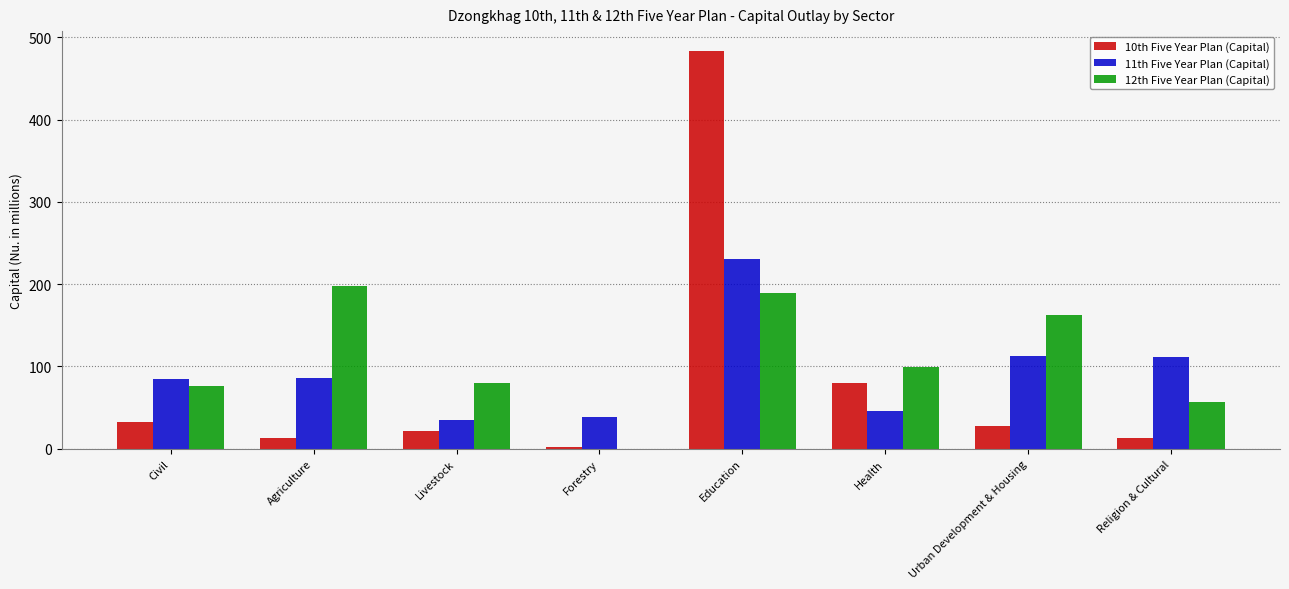

Which series has the widest spread of values?

10th Five Year Plan (Capital)